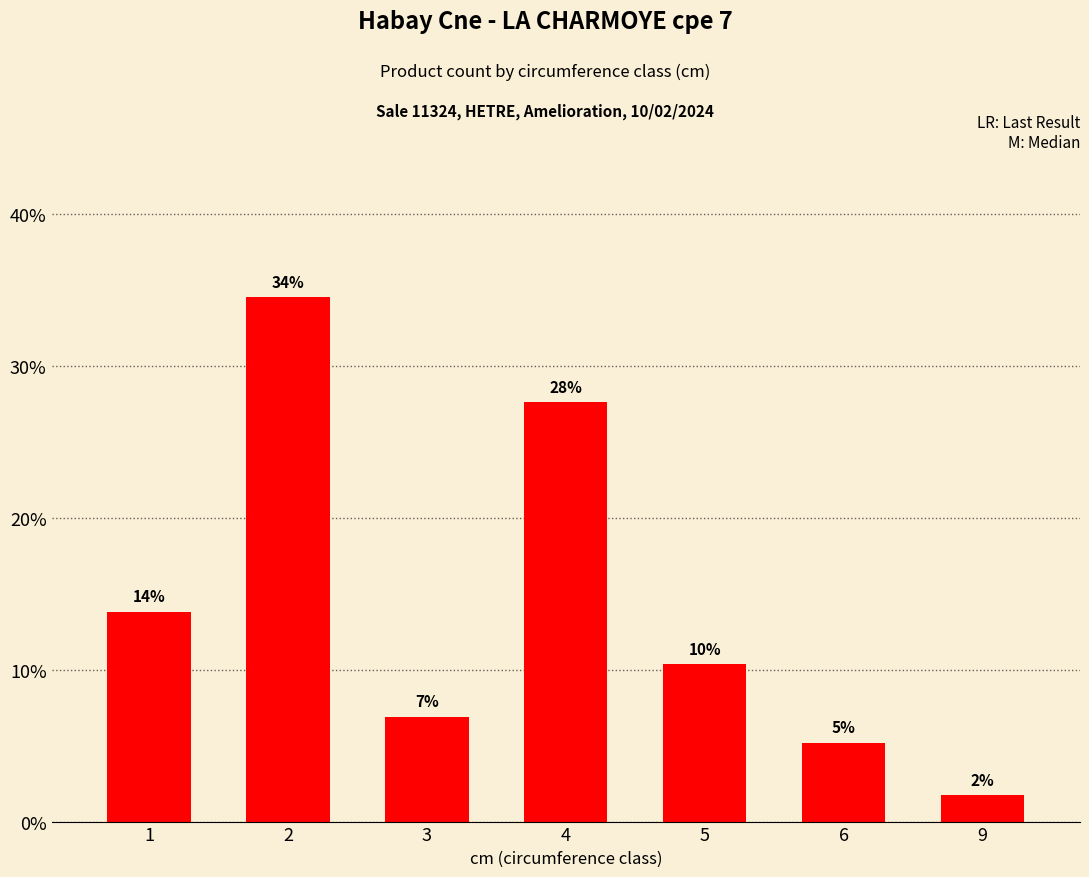

What is the greatest value displayed?

34.5